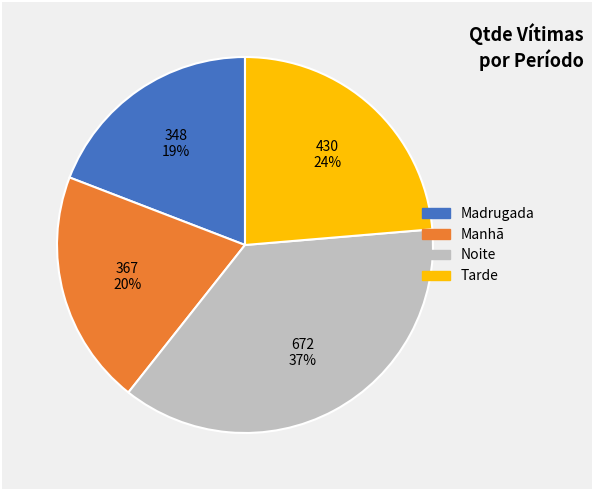

Which category has the smallest portion of the pie?

Madrugada